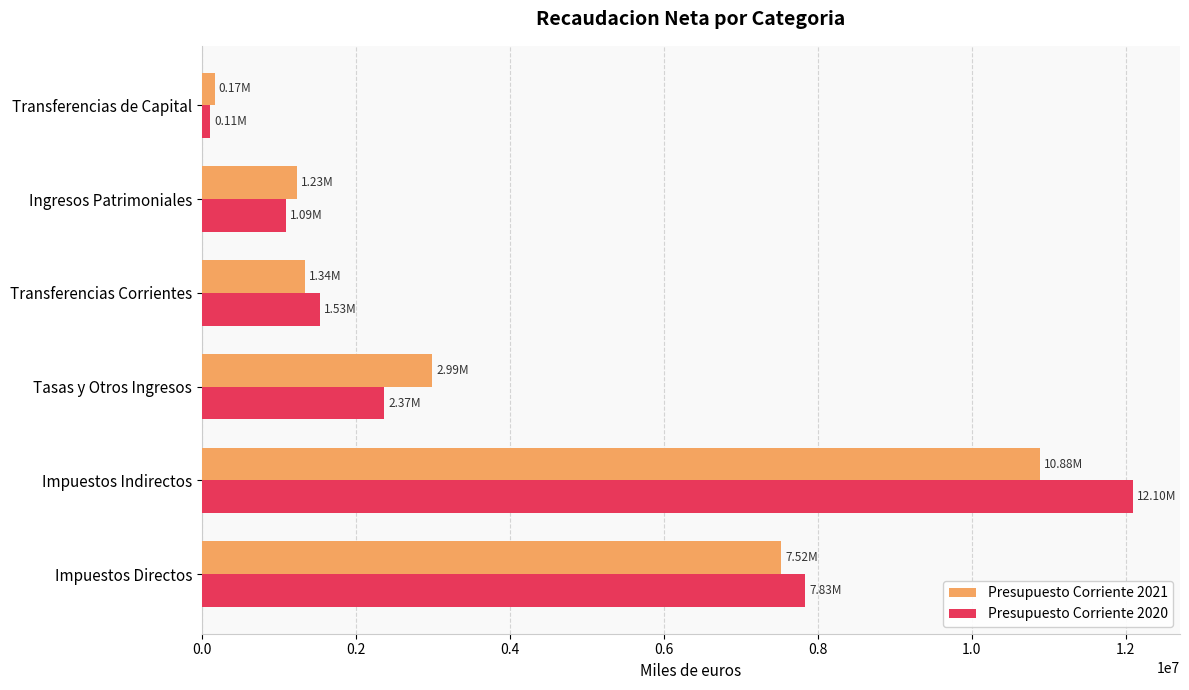

Which series has the widest spread of values?

Presupuesto Corriente 2020